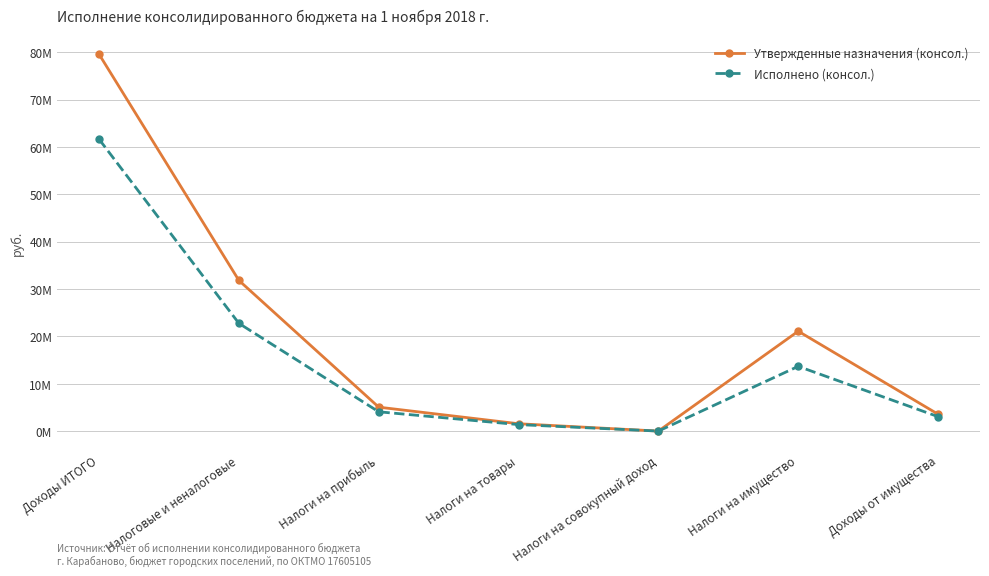

At which category does the chart reach its peak across all series?

Доходы ИТОГО